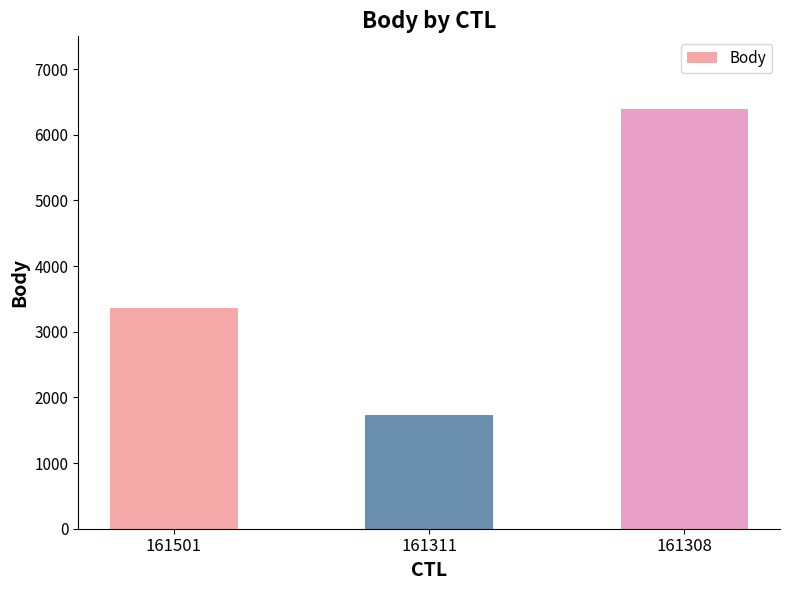

Reading left to right, list all the values displayed in this chart.

3368	1730	6397